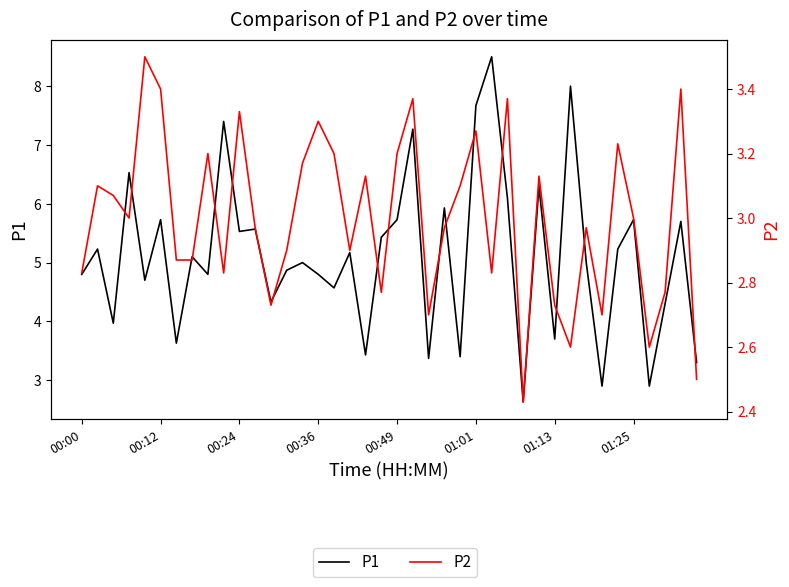

At which category does the chart reach its minimum across all series?

28